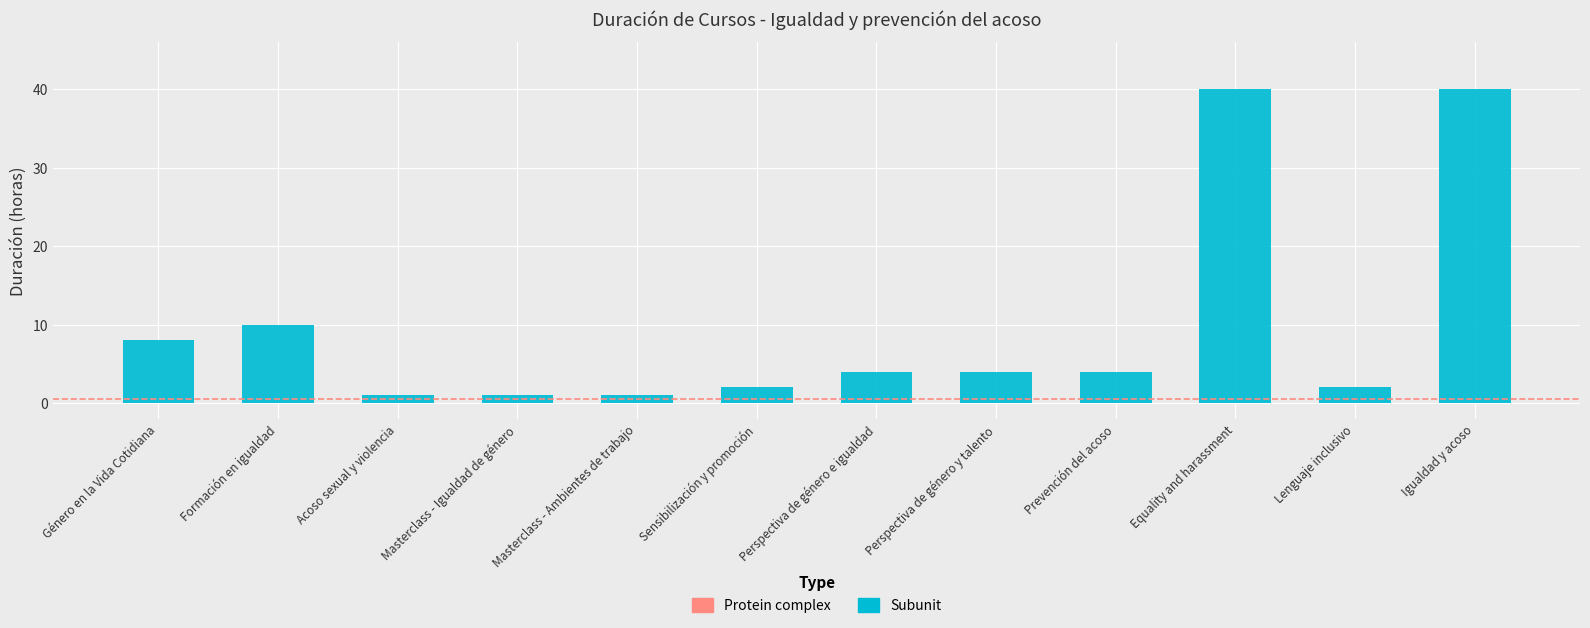

What is the difference between the second highest and second lowest values?

39